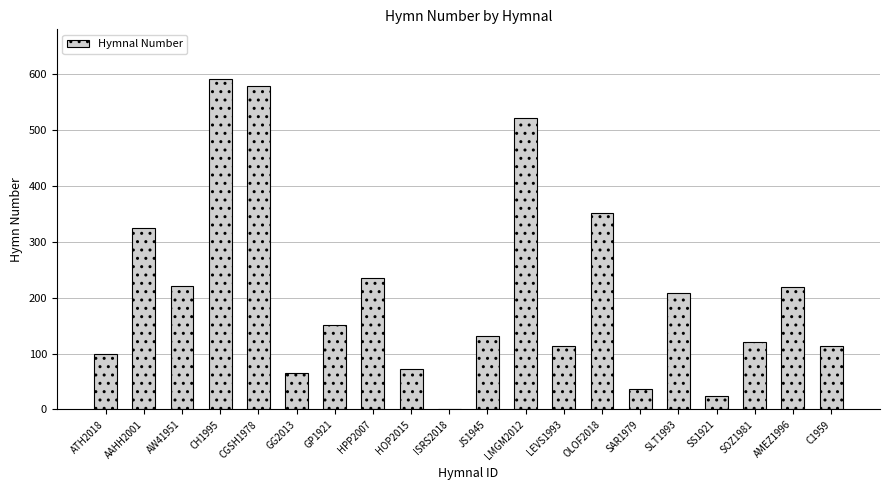

Is it true that the value at SLT1993 is 208?

True